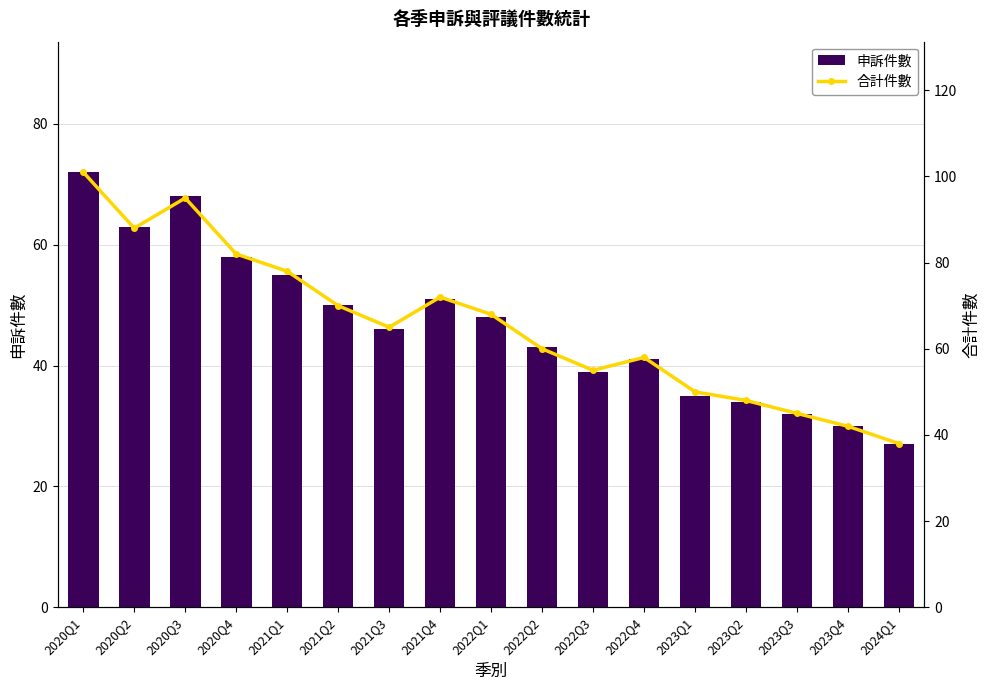

What are all the series names shown in the legend?

申訴件數, 合計件數